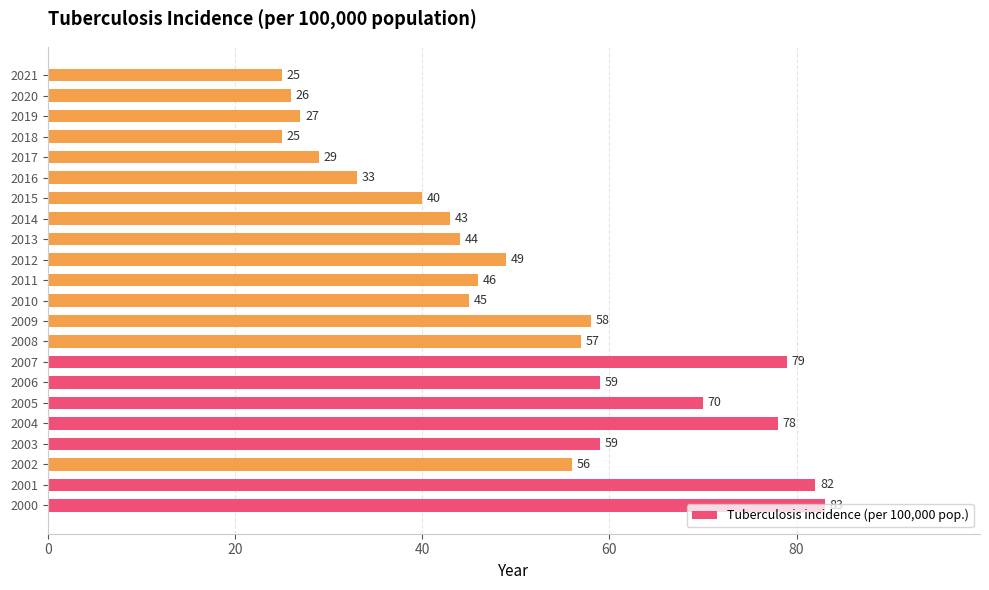

What is the difference between the maximum and second lowest values?

58